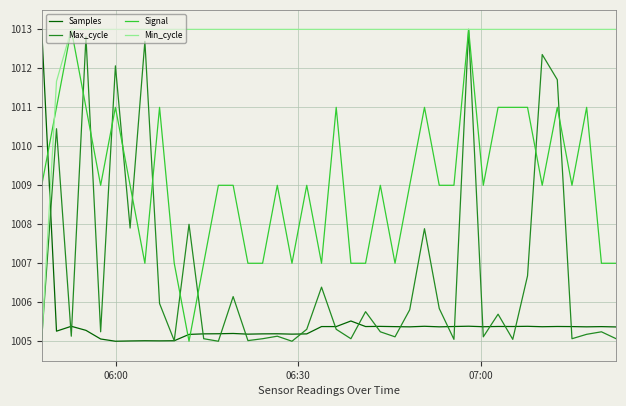

Which series ends up on top after the final intersection of Signal and Samples?

Signal